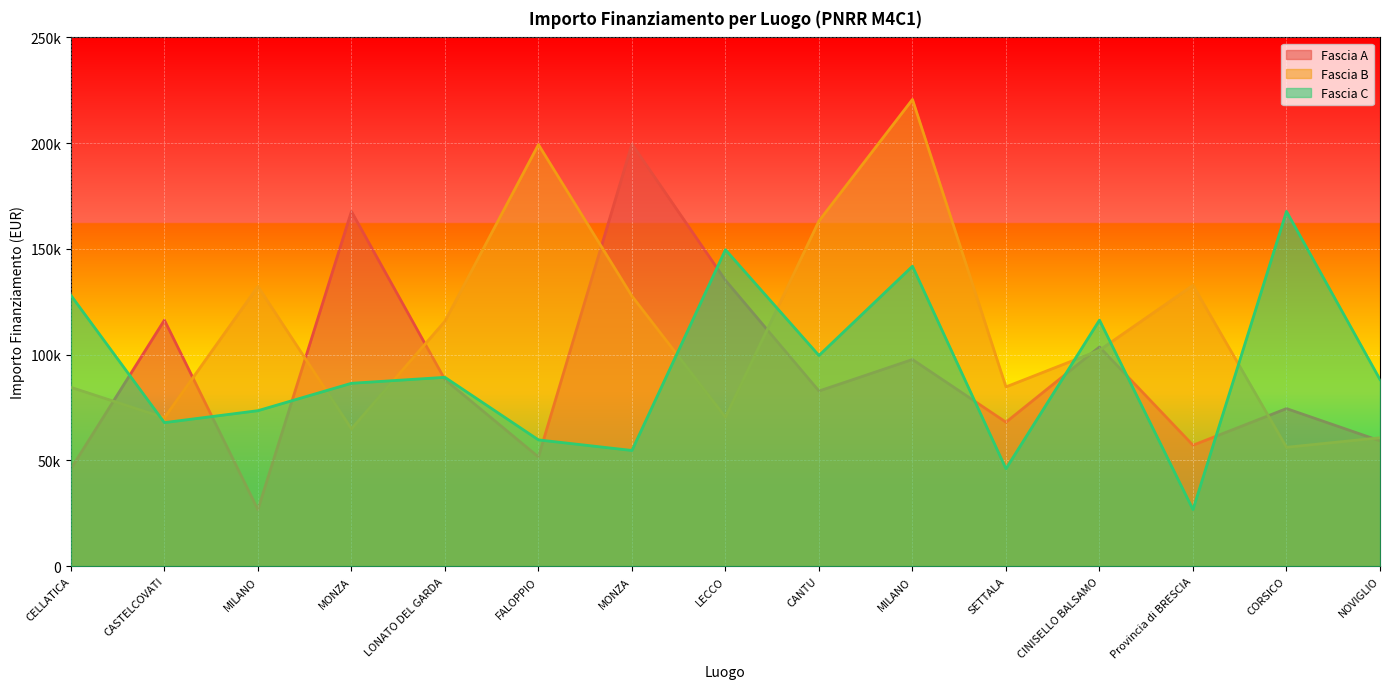

Reading left to right, transcribe all the data shown in this chart.

Fascia A: 46044.5	116324.6	26730.0	167724.8	88213.8	51620.1	199567.7	135157.2	82798.6	97694.9	68057.8	103619.9	57160.7	74486.0	59229.0
Fascia B: 84538.8	70120.9	132279.7	64886.6	115789.8	199303.9	127674.8	70397.4	163198.8	220663.0	84744.5	102092.5	132781.0	56181.6	60687.8
Fascia C: 128032.6	67843.7	73496.1	86448.2	89266.3	59681.5	54682.1	149604.4	99582.8	141794.5	46044.5	116324.6	26730.0	167724.8	88213.8